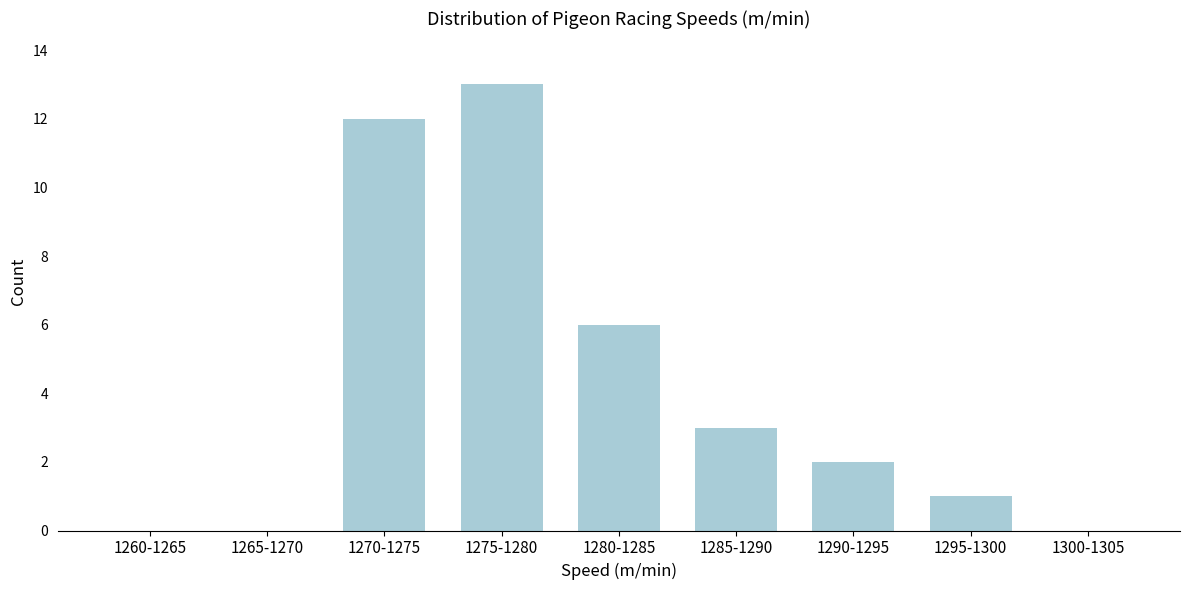

Reading left to right, list all the values displayed in this chart.

1260-1265=0	1265-1270=0	1270-1275=12	1275-1280=13	1280-1285=6	1285-1290=3	1290-1295=2	1295-1300=1	1300-1305=0